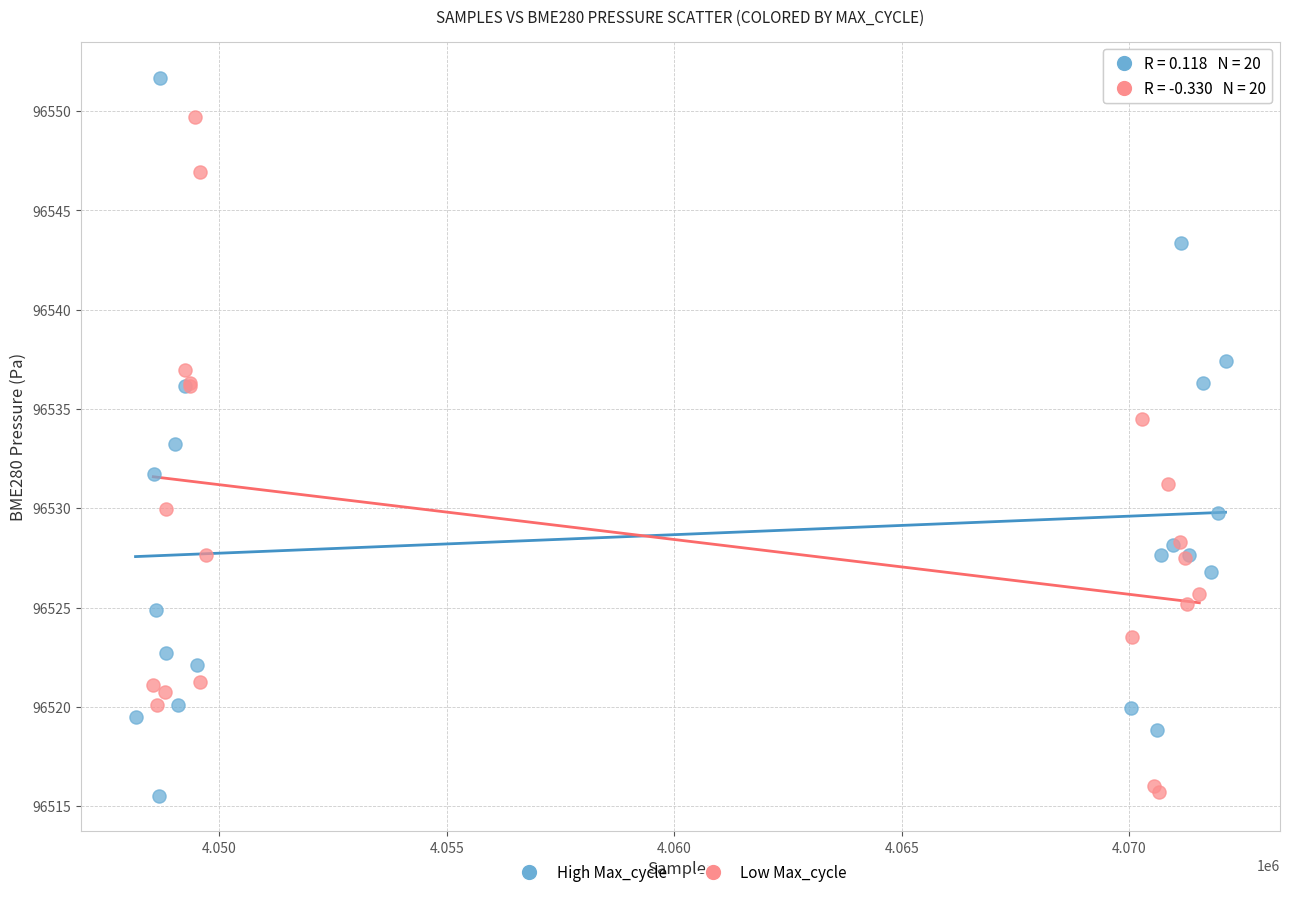

Which series has the largest Y range (max minus min)?

High Max_cycle